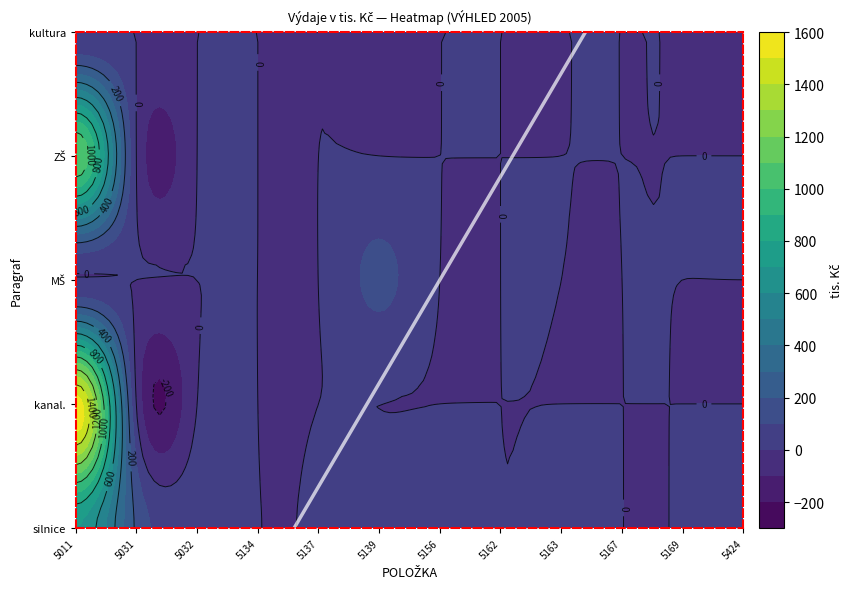

Which has a higher value, 5031 or 5137?

5031